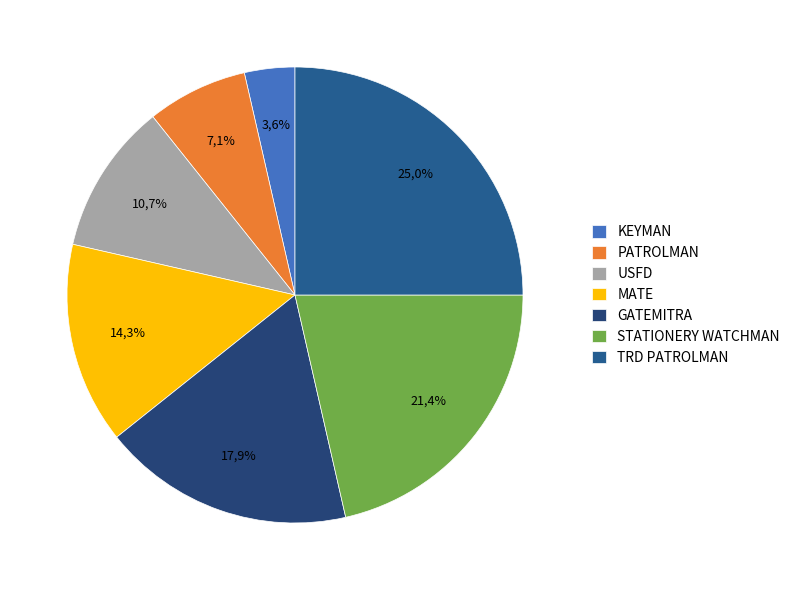

The DEFAULT slice represents 1% of the pie. True or false?

False